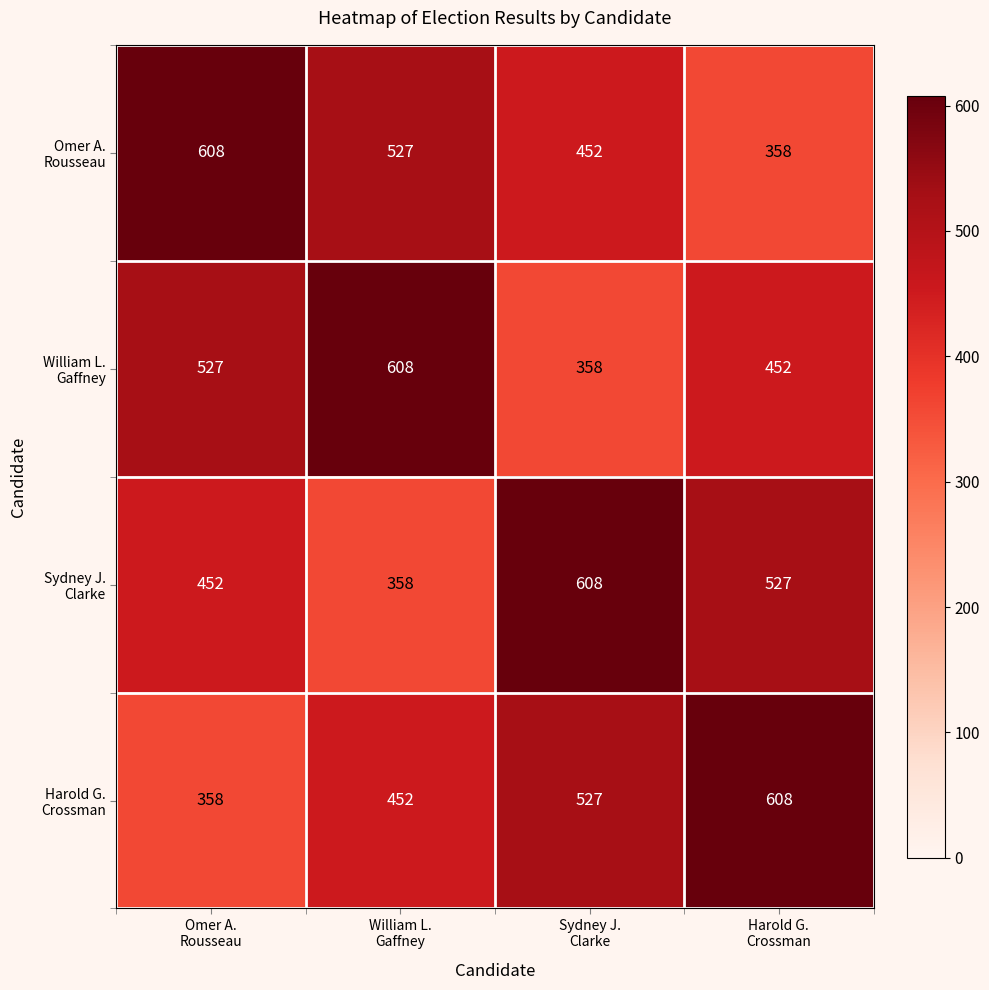

What is the maximum value shown in the chart?

608